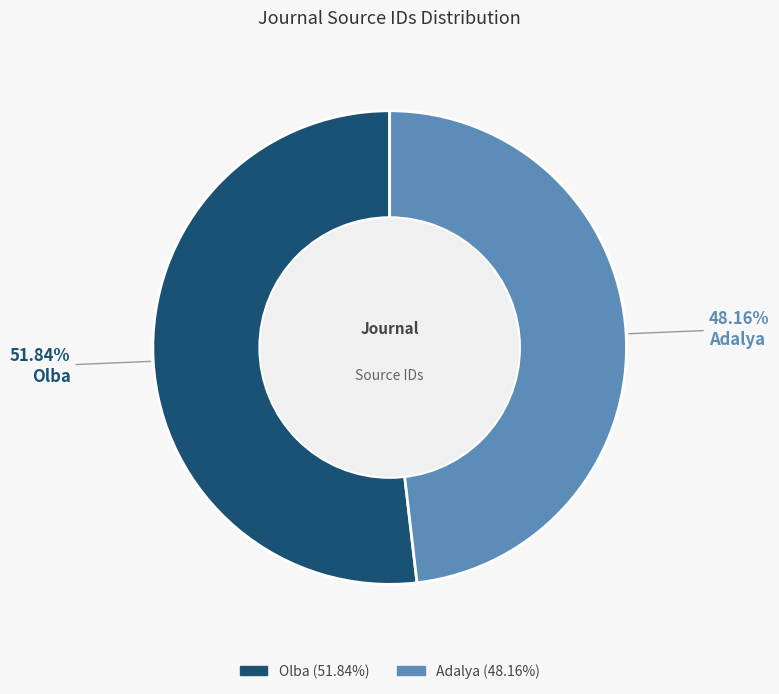

What is the majority slice?

Olba